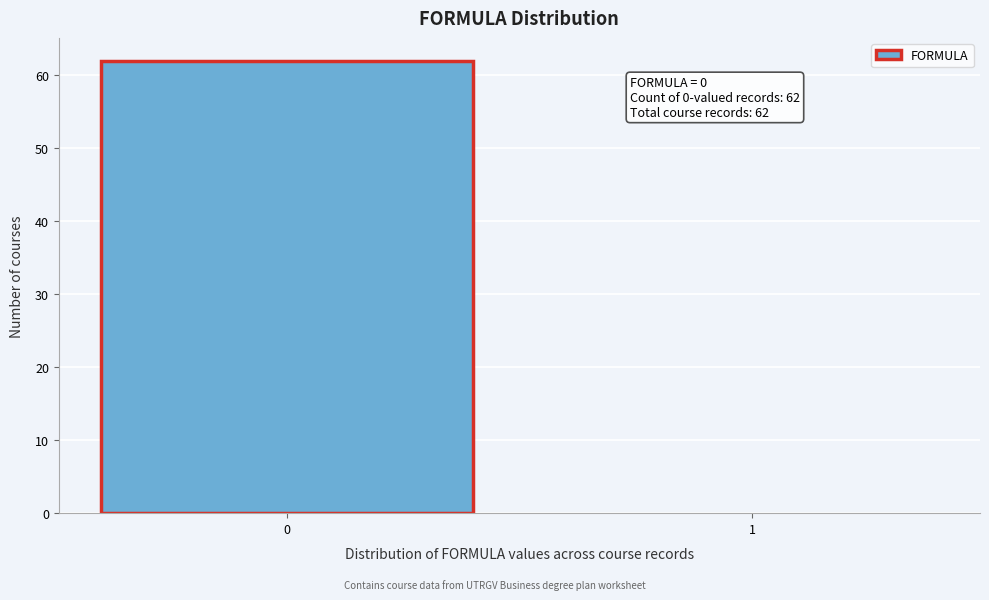

Reading left to right, extract all data points from this chart.

0=62	1=0